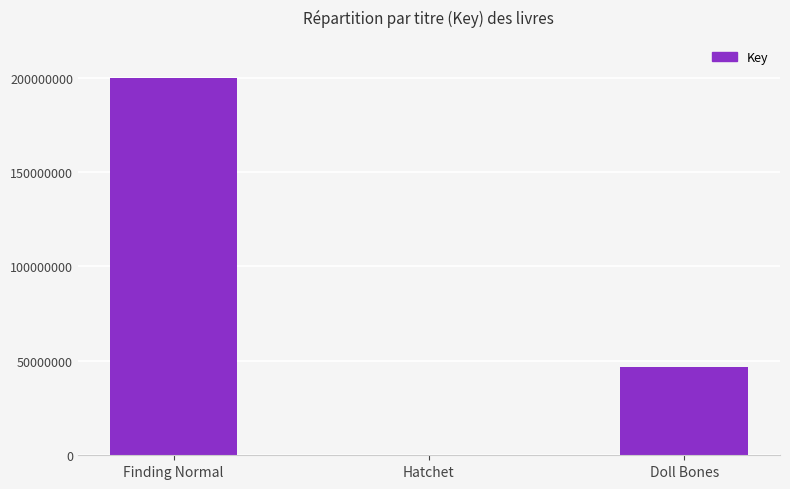

Reading right to left, list all the values displayed in this chart.

46644544	317001	199990536